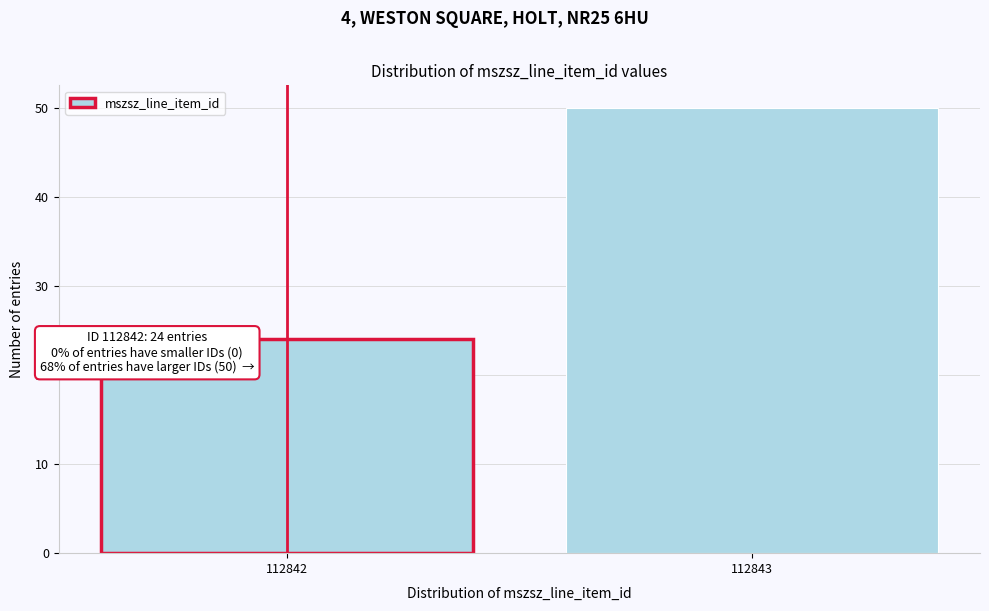

Reading left to right, transcribe all the data shown in this chart.

112842=24	112843=50